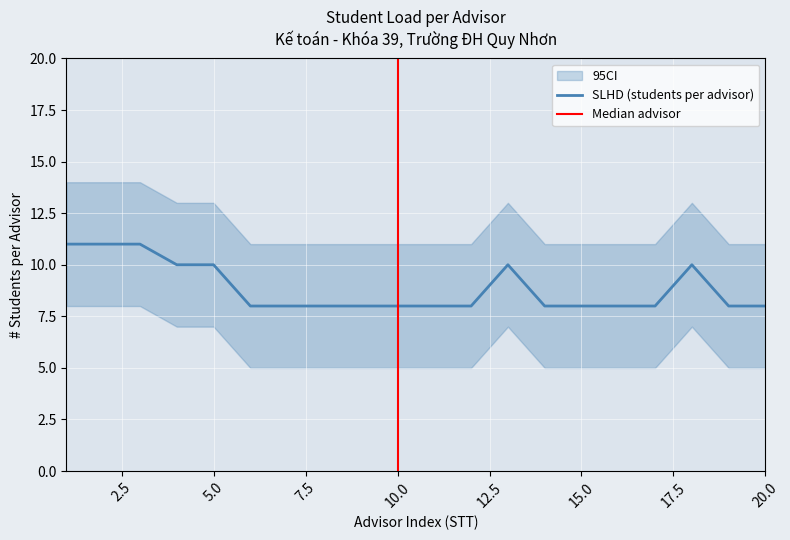

Rank the series at 11 from lowest to highest value.

Lower CI, SLHD (students per advisor), Upper CI